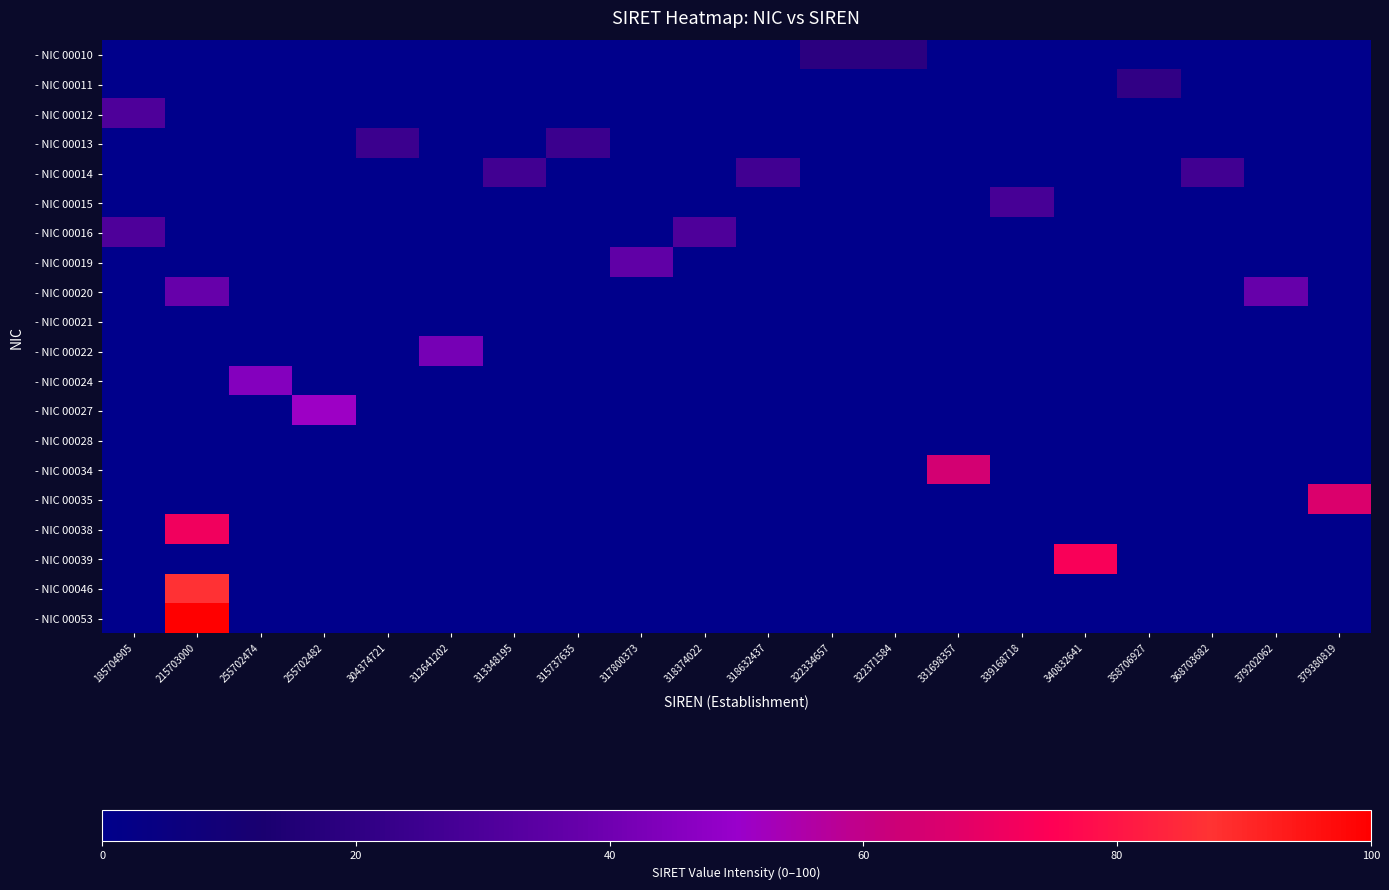

How many distinct data groups are displayed?

20